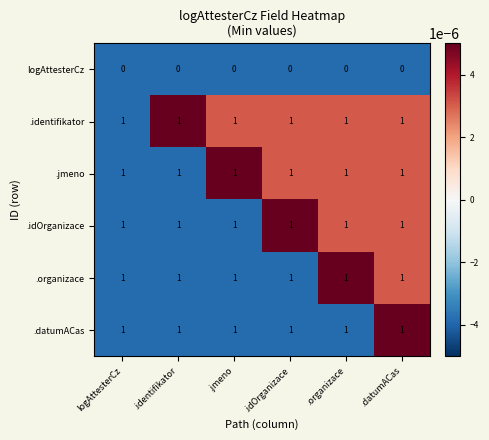

True or false: logAttesterCz has a value of 0 at .organizace.

True